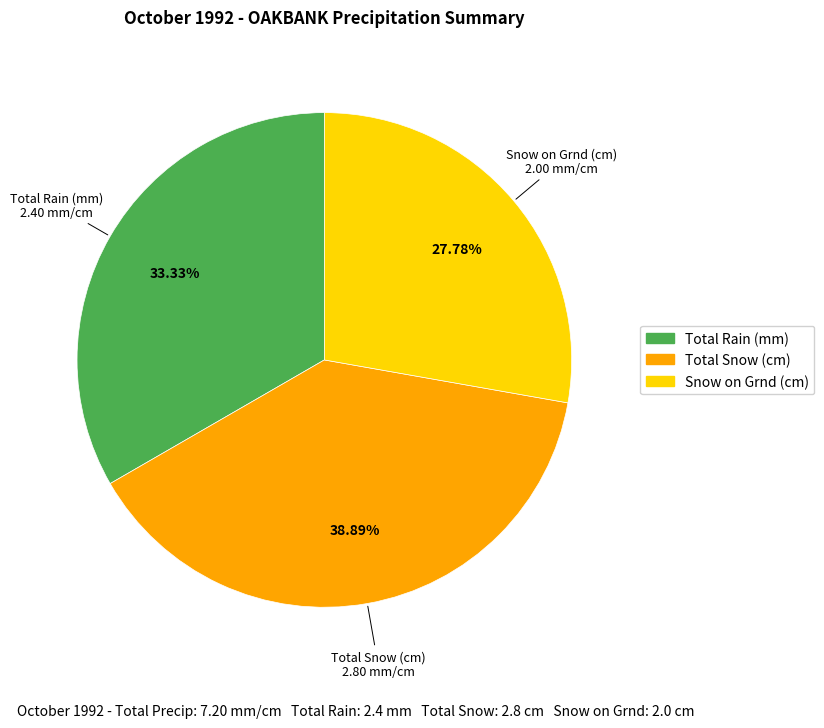

Count the number of slices in the pie.

3